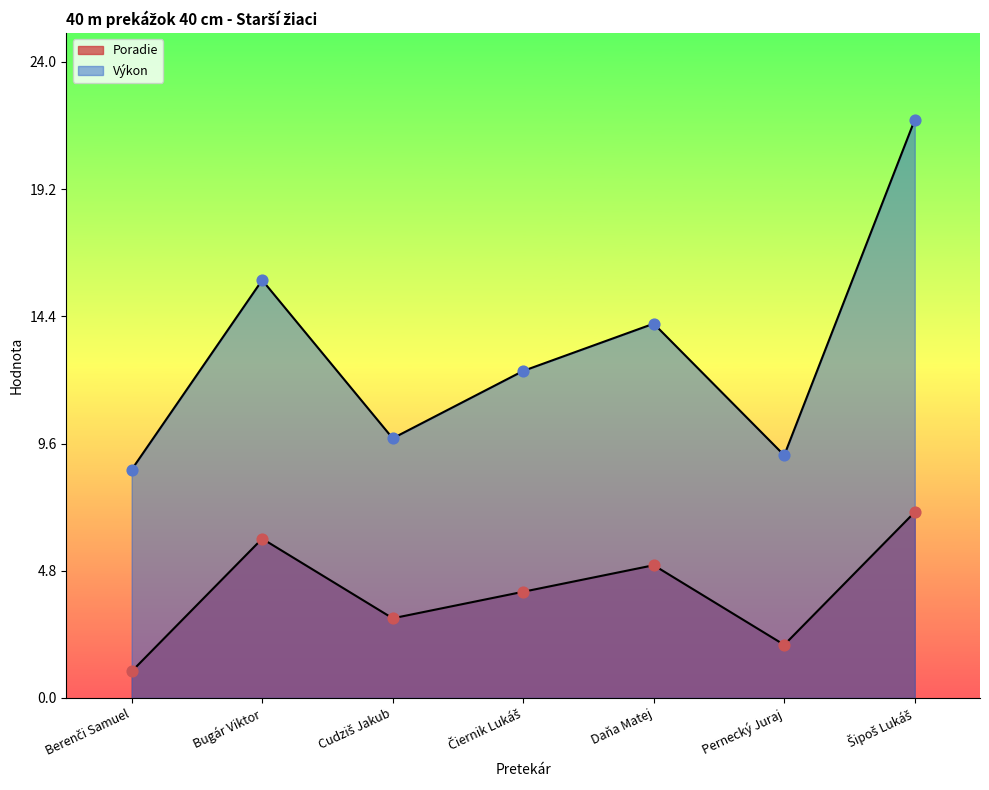

Is the value of Výkon at Šipoš Lukáš greater than the value of Poradie at Cudziš Jakub?

Yes